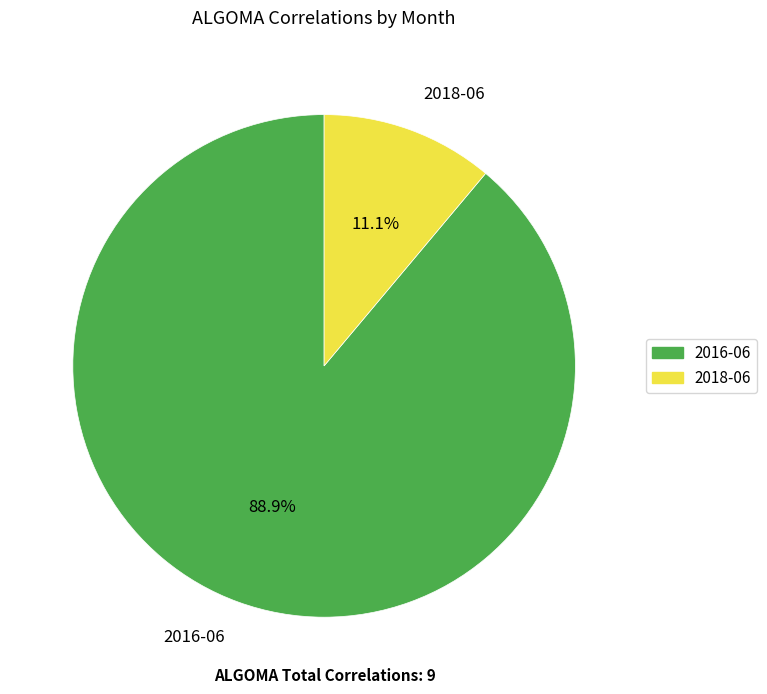

To the nearest percent, what is the difference between the 2018-06 and 2016-06 slice percentages?

78%